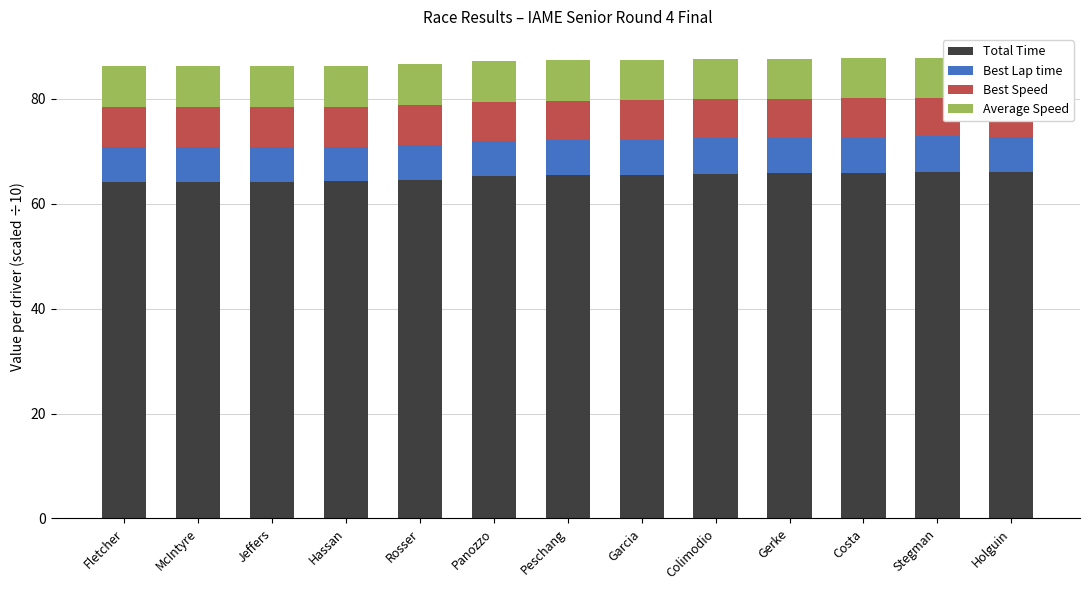

How many Best Speed values are between 7 and 8?

13